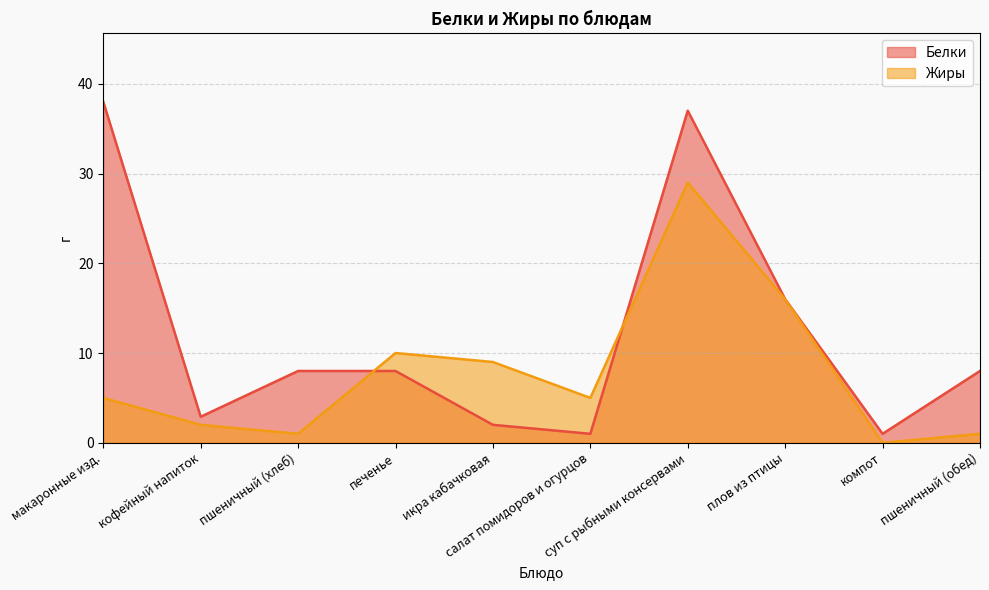

Between макаронные изд. and пшеничный (обед), which is larger?

макаронные изд.